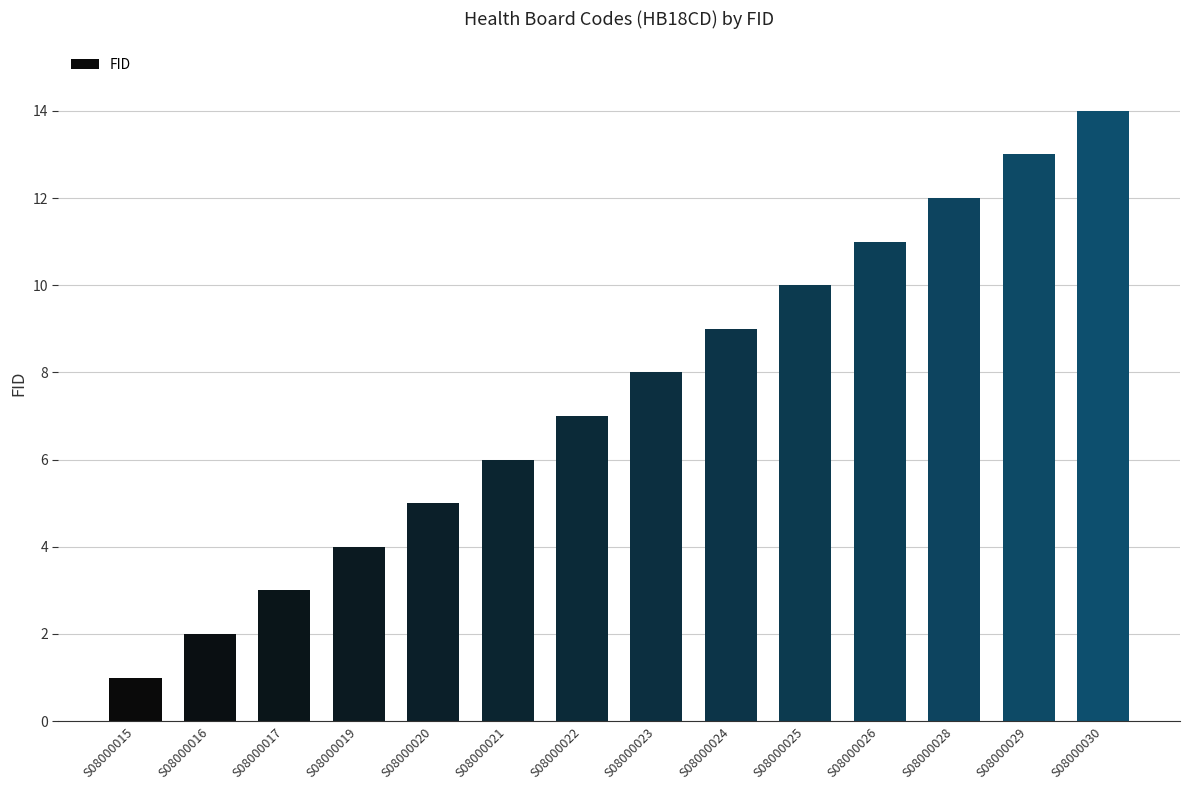

What is the sum of the values at S08000019 and S08000020?

9